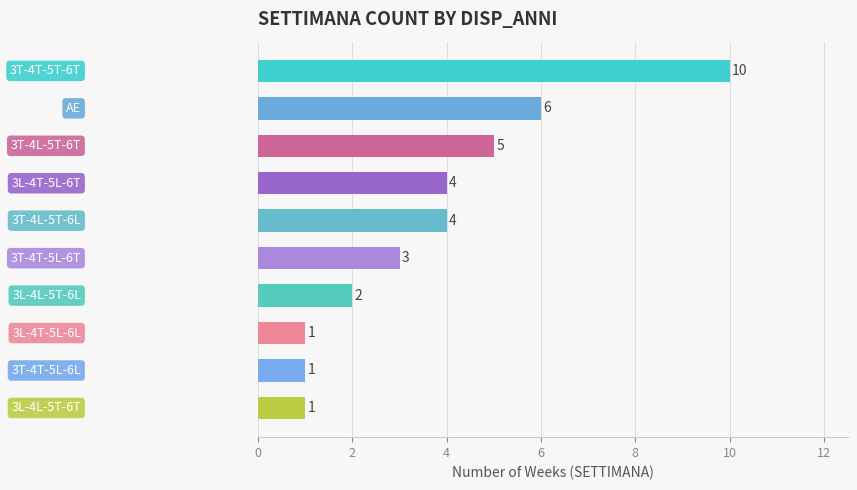

Does the chart contain any negative values?

No